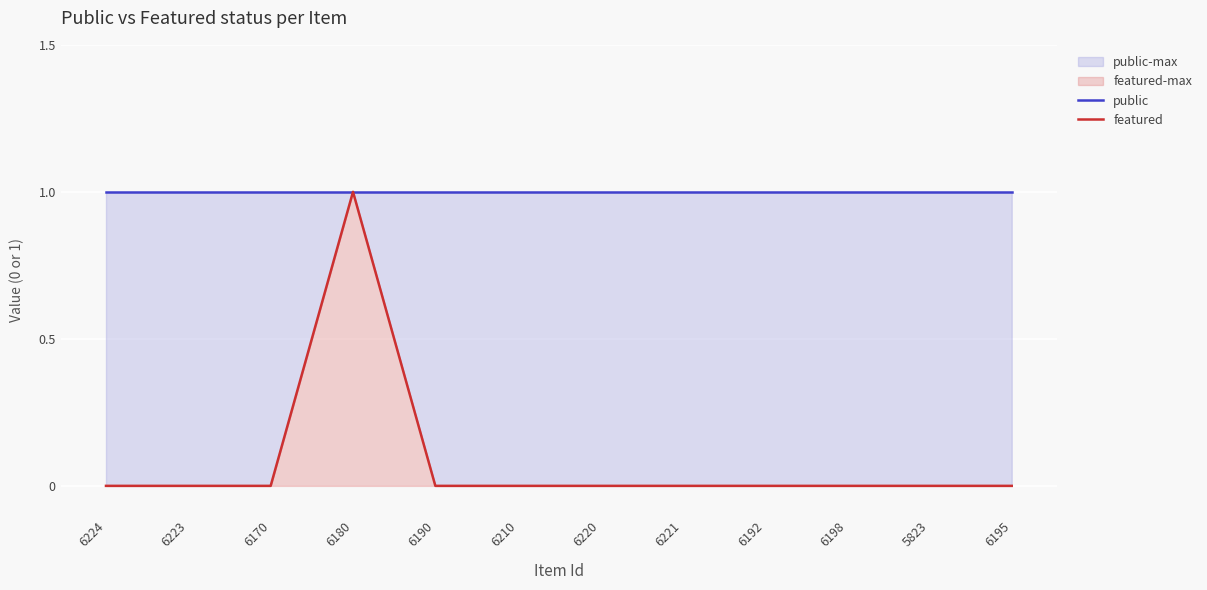

Which series has the widest spread of values?

featured